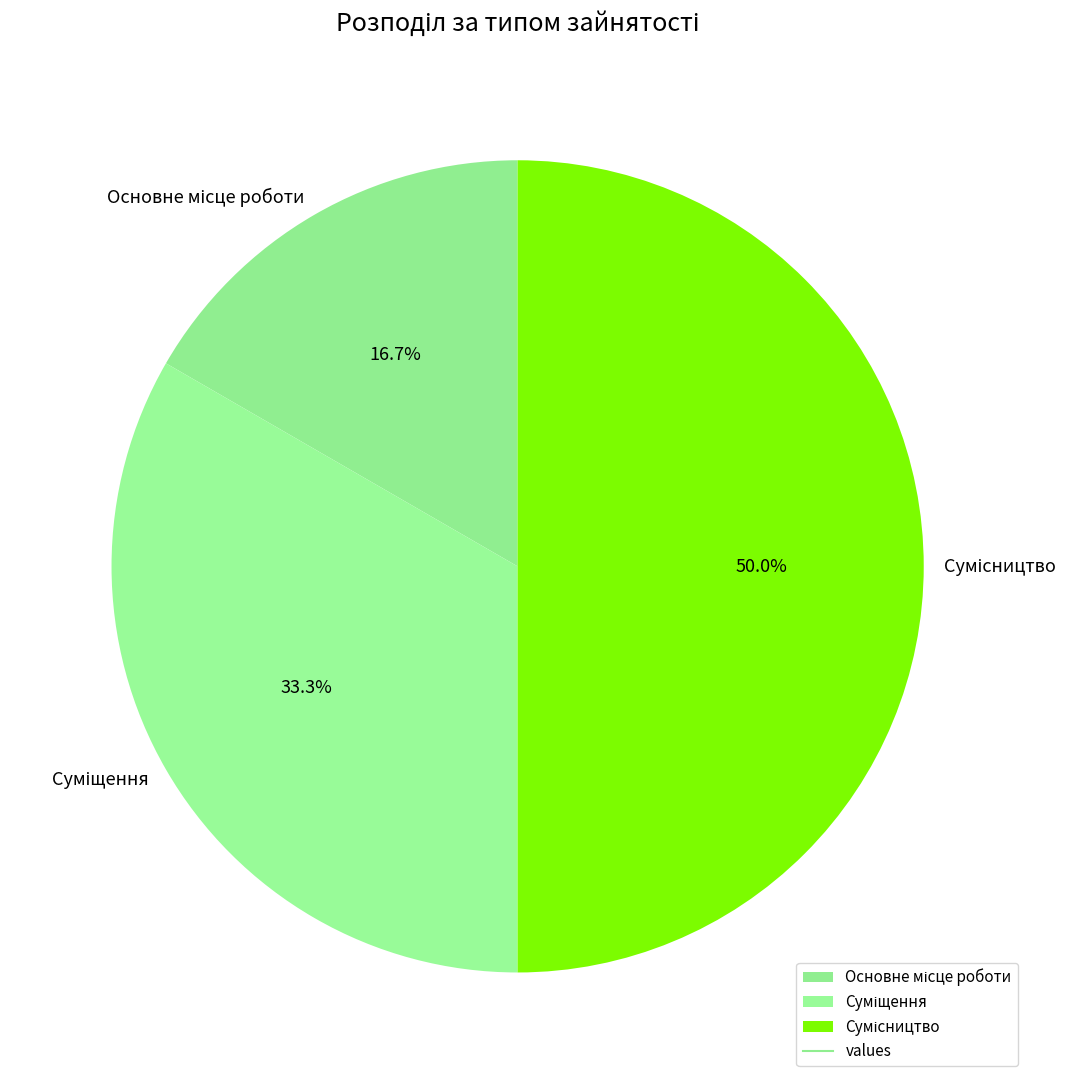

How many segments does this pie chart have?

3